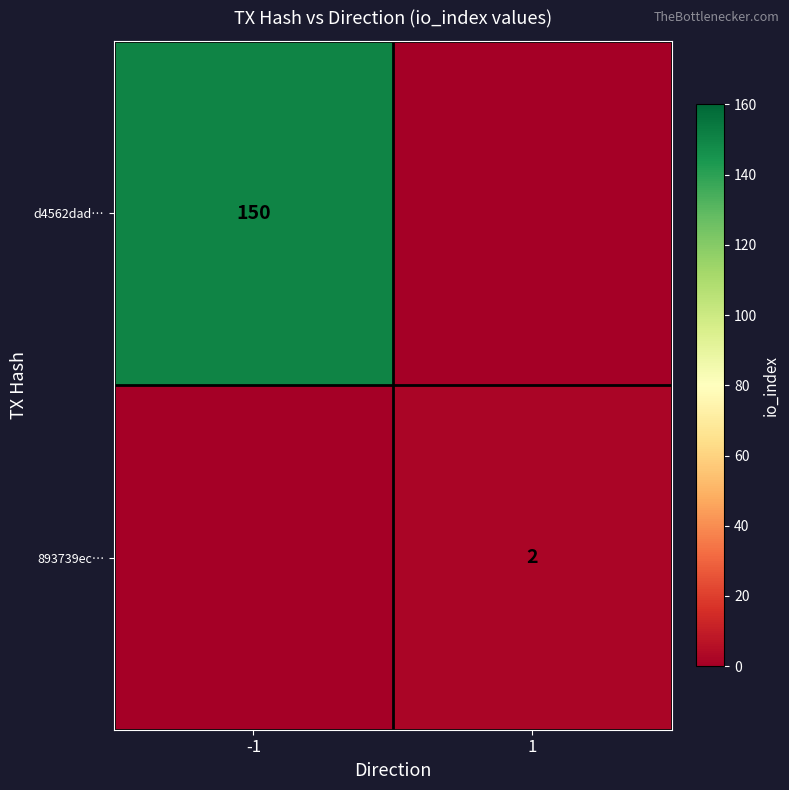

True or false: 893739ec… has a value of 2 at 1.

True